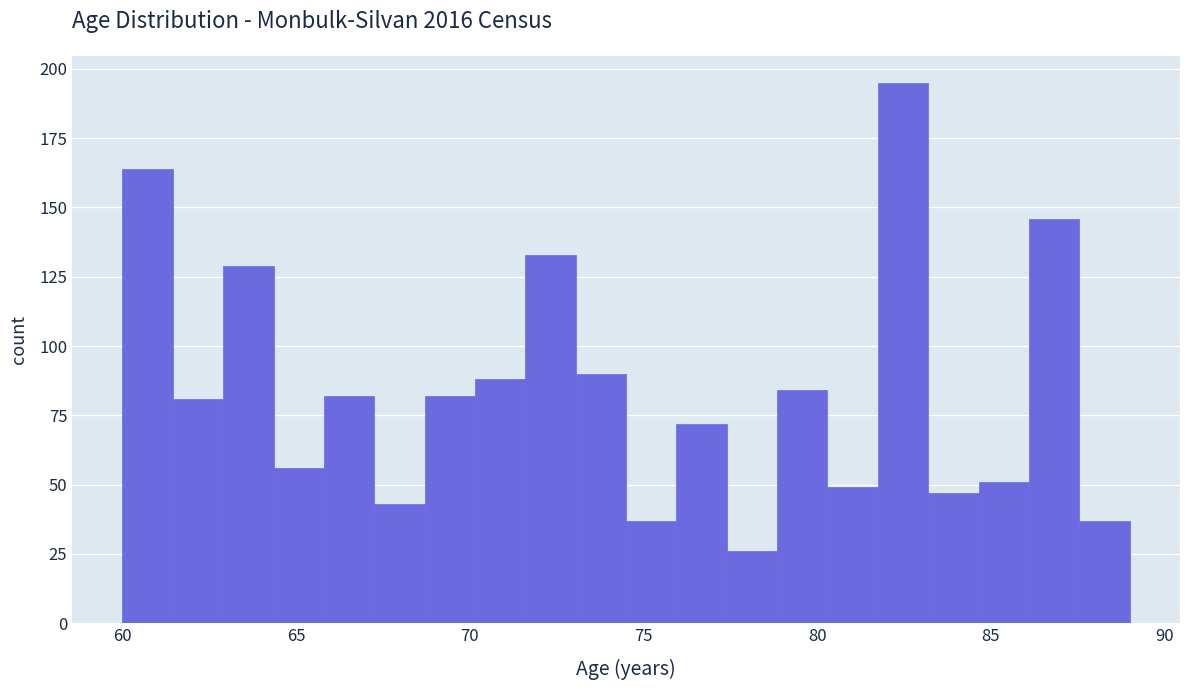

Read against the x-axis, roughly where is the centre of the tallest bar?

82.5